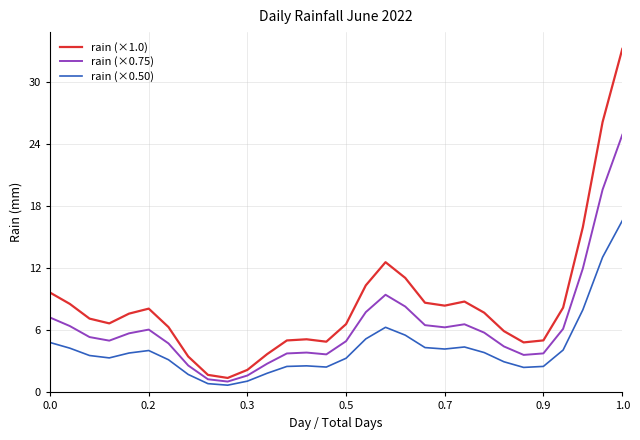

What is the minimum value for rain (×0.50)?

0.7